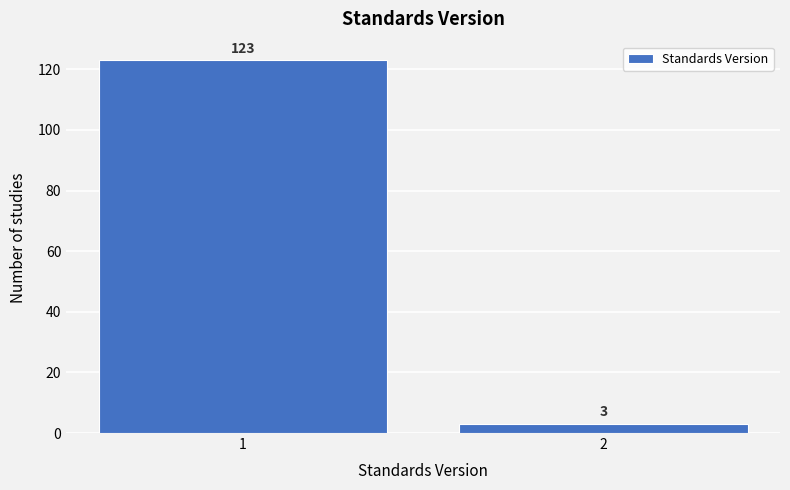

Reading left to right, extract all data points from this chart.

1=123	2=3